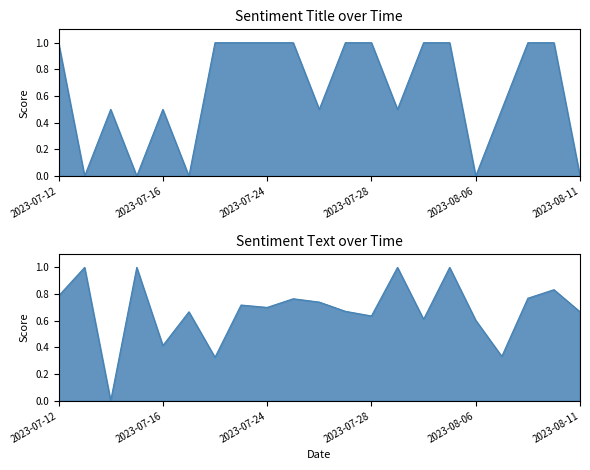

At which category does sentiment_text reach its first local valley?

2023-07-14